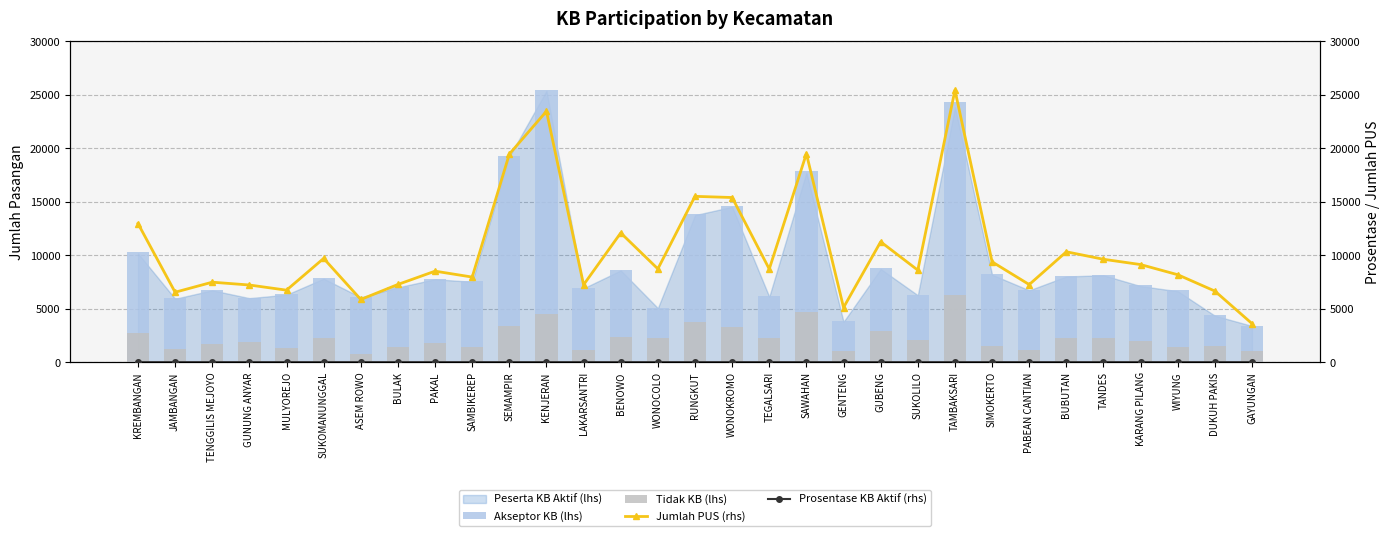

What is the label of the 17th bar from the left?

WONOKROMO